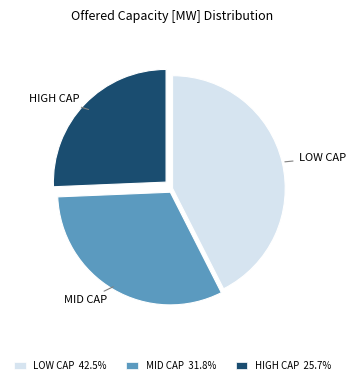

Does MID CAP account for over 50% of the chart?

No